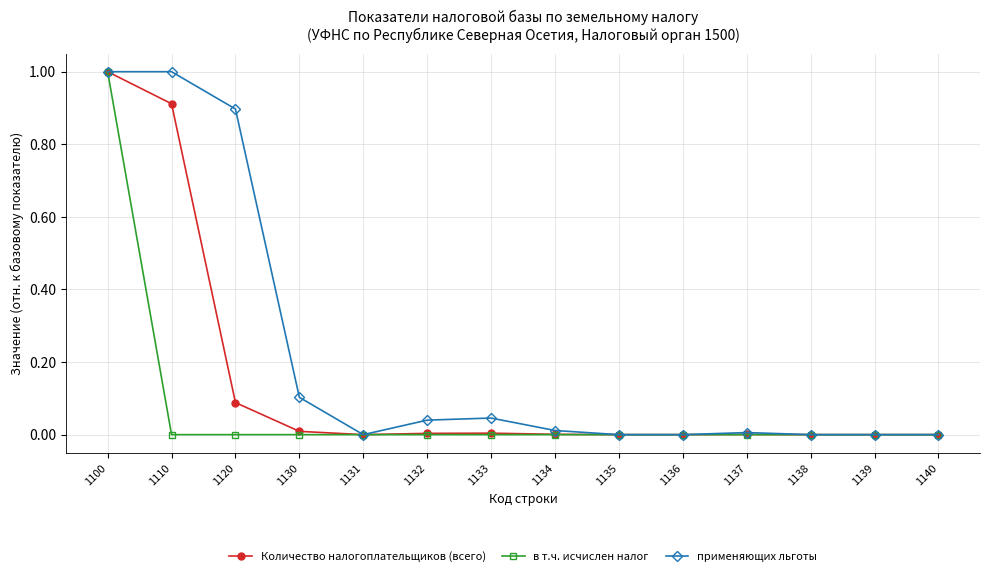

The применяющих льготы series shows 1.0 at 1110. True or false?

True